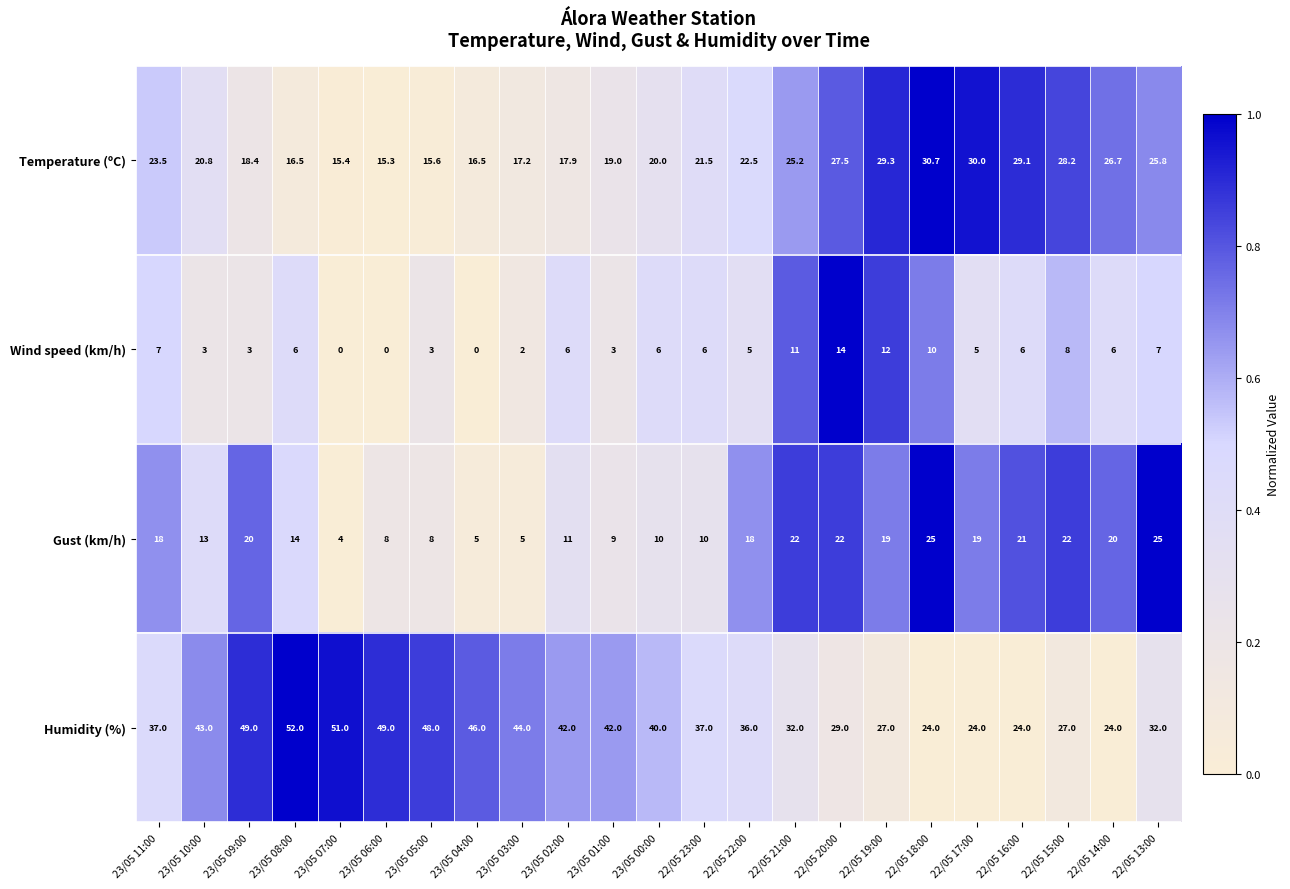

How many series are shown in this chart?

4